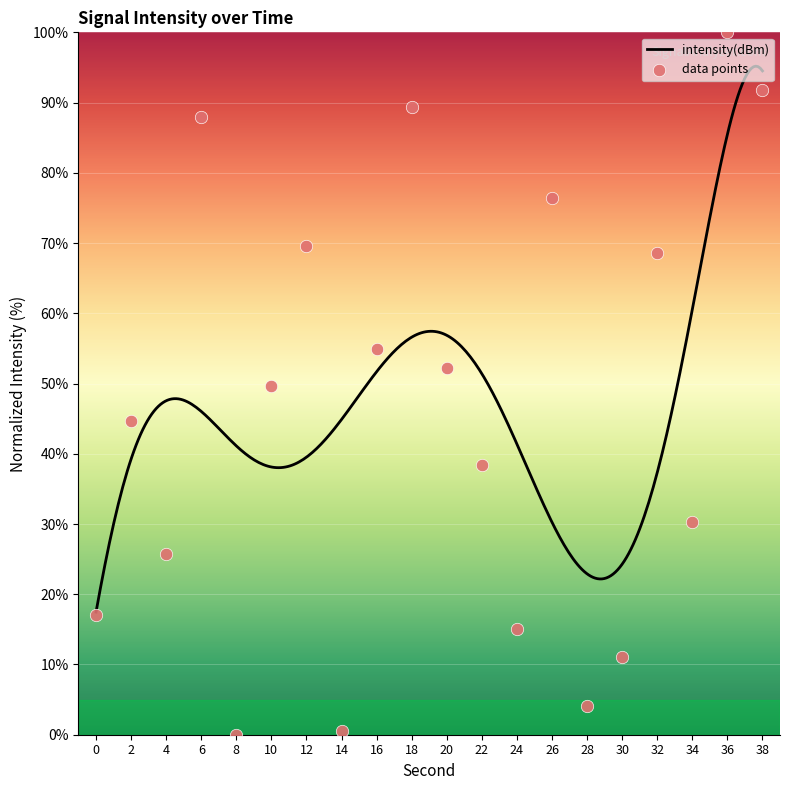

Between 30 and 38, which is larger?

38